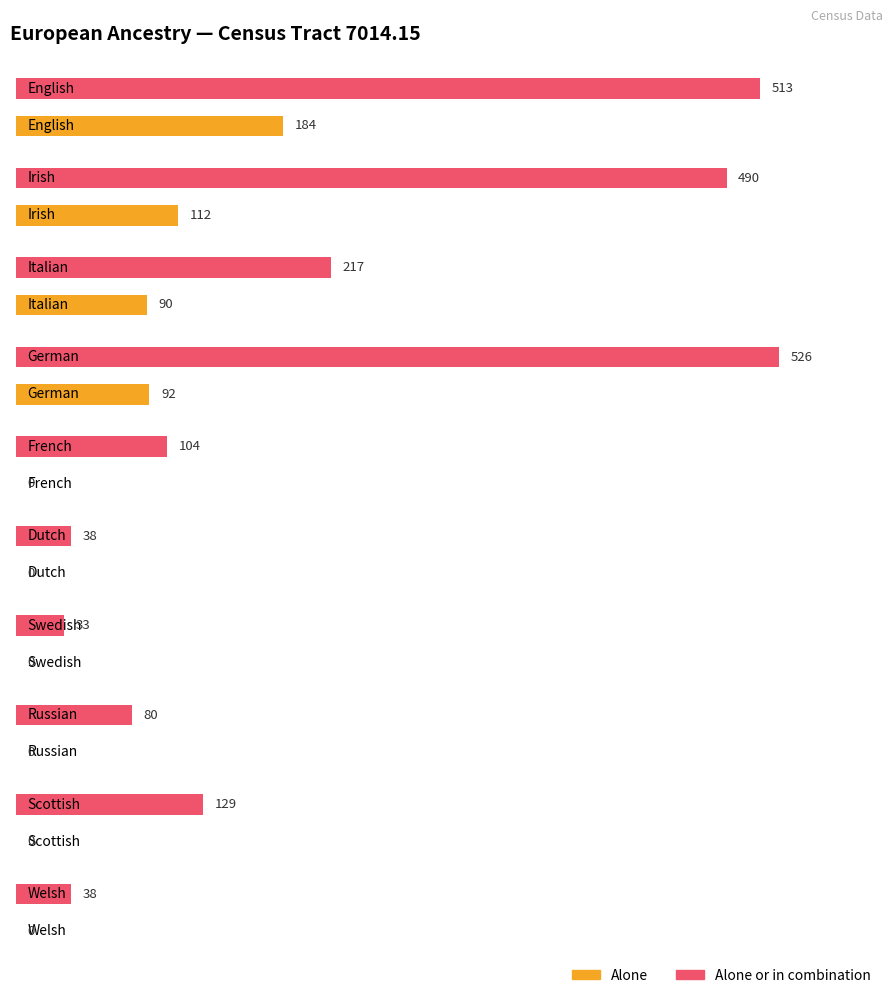

At which category is the sum across all series the highest?

English